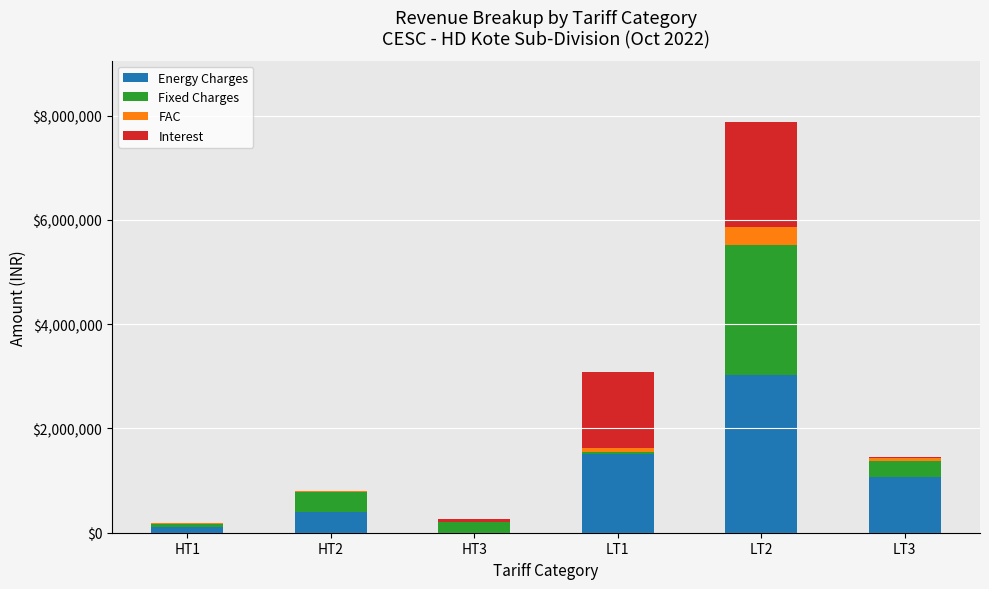

What are all the series names shown in the legend?

Energy Charges, Fixed Charges, FAC, Interest